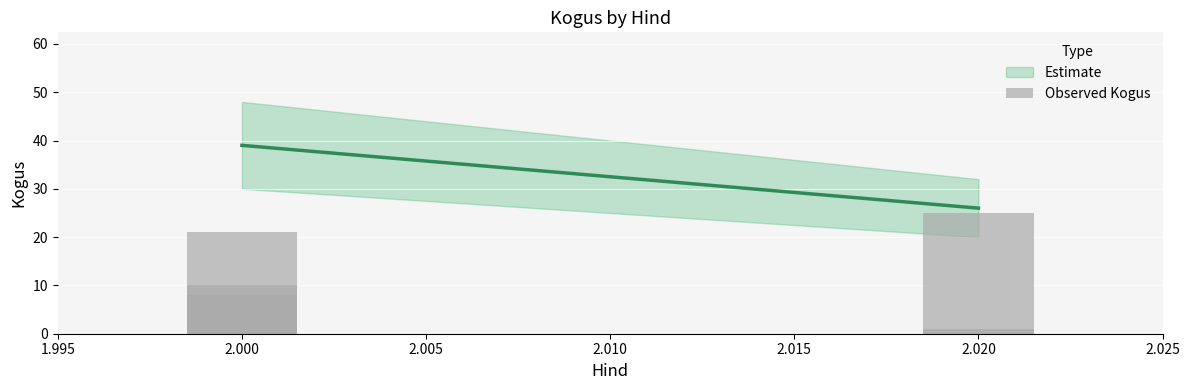

What is the maximum value shown in the chart?

25